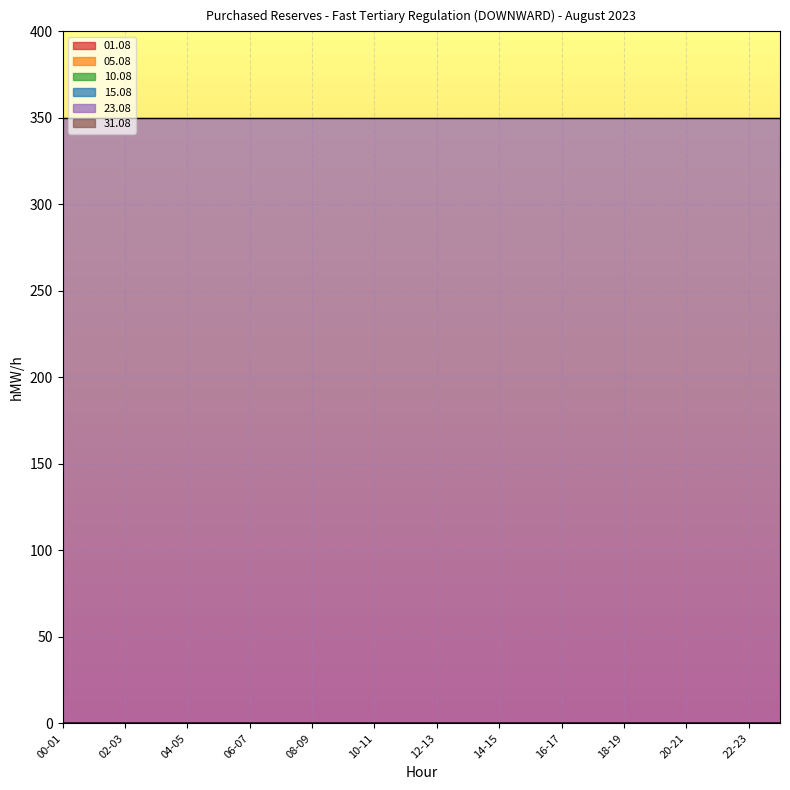

True or false: 10.08 has more than 0 interior local peaks.

False